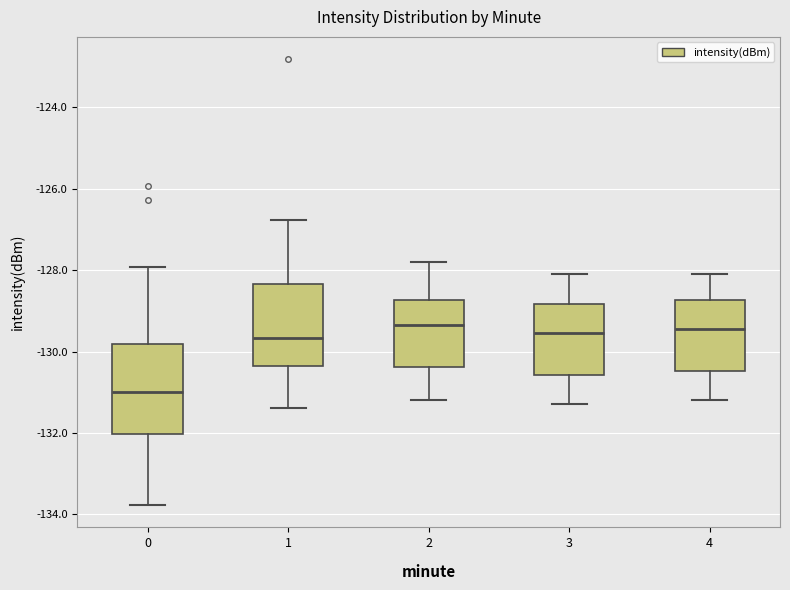

Reading left to right, read every box against the y-axis: the position of its median line, the range the box covers, and the ends of its whiskers. The values are not printed on the chart, so give them approximately, as read against the axis.

0: median -131.0, box -132.0 to -129.8, whiskers -133.8 to -128.0
1: median -129.6, box -130.4 to -128.4, whiskers -131.4 to -126.8
2: median -129.4, box -130.4 to -128.8, whiskers -131.2 to -127.8
3: median -129.6, box -130.6 to -128.8, whiskers -131.2 to -128.0
4: median -129.4, box -130.4 to -128.8, whiskers -131.2 to -128.0